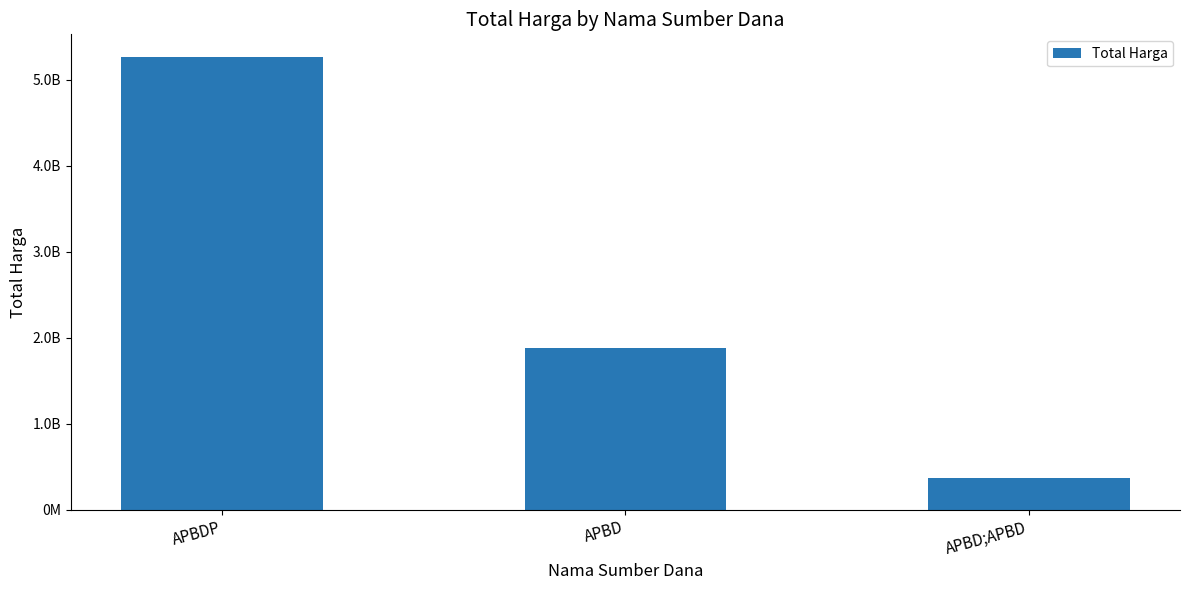

What position from the left is APBD;APBD?

3